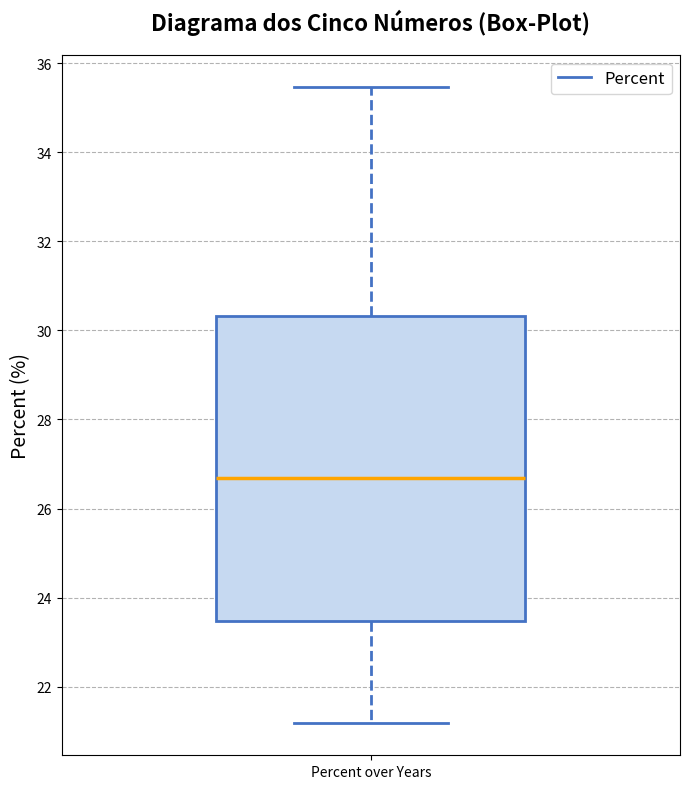

Read this box plot against the y-axis: the position of the median line, the range covered by the box, and the ends of both whiskers. The values are not printed on the chart, so give them approximately, as read against the axis.

median 26.6, box 23.4 to 30.4, whiskers 21.2 to 35.4